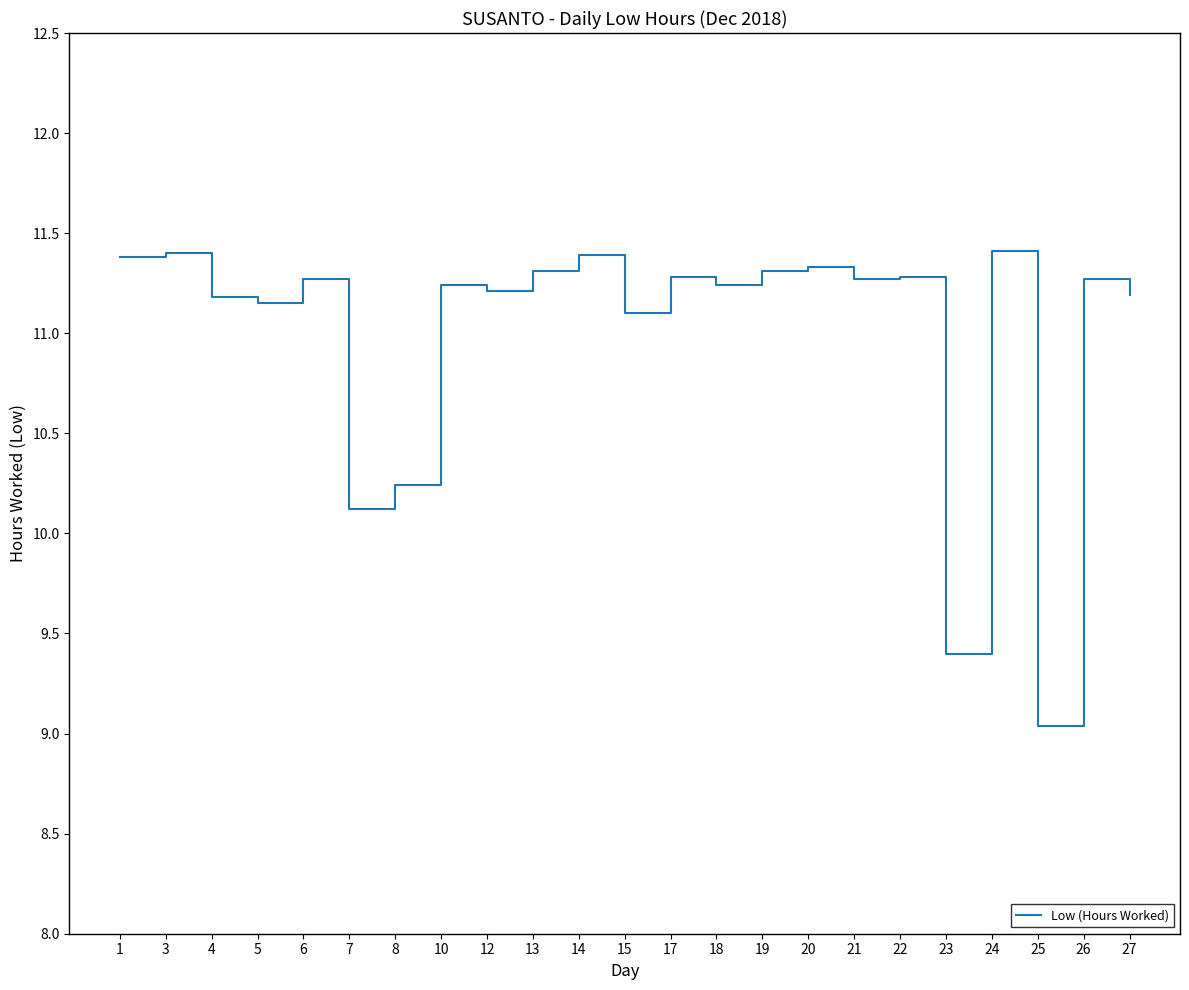

What is the difference between the maximum and minimum values?

2.4